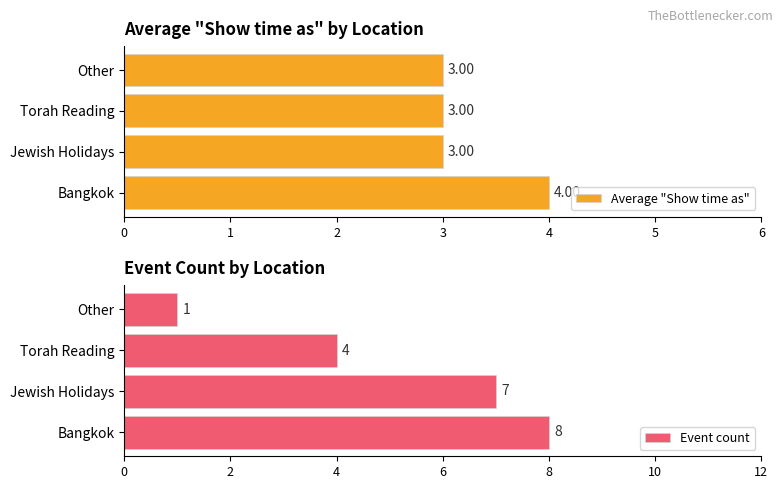

True or false: Average "Show time as" has a value of 4 at Bangkok.

True